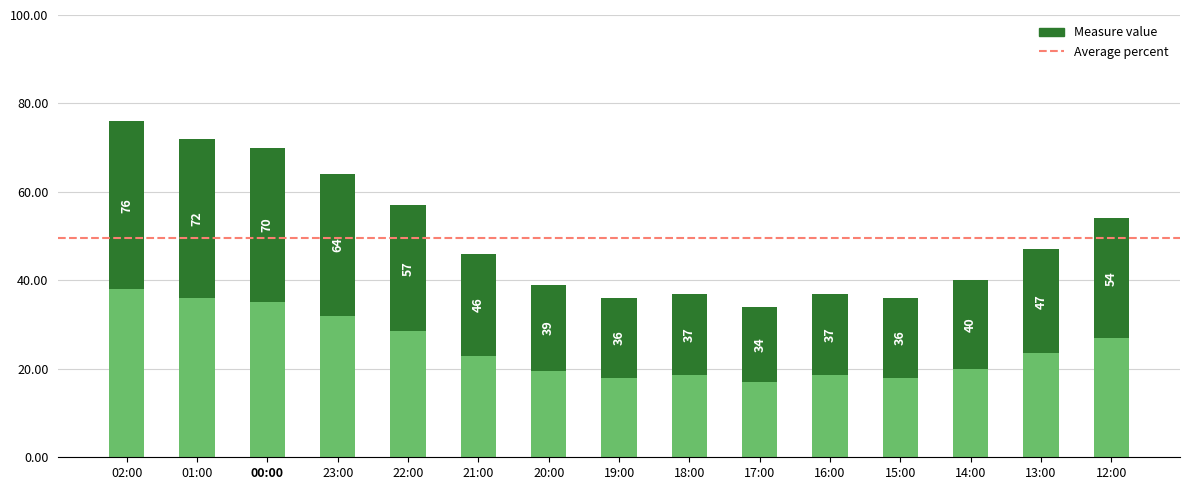

The value at 12:00 is 36.4. True or false?

False